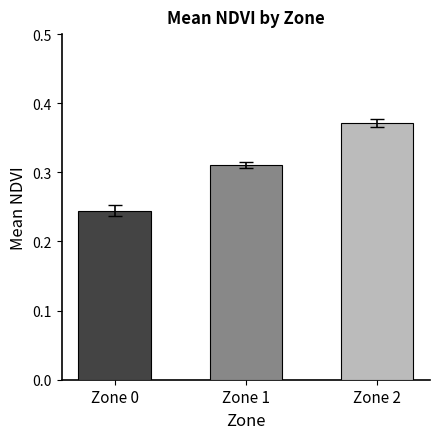

How many values are between 0 and 1?

3